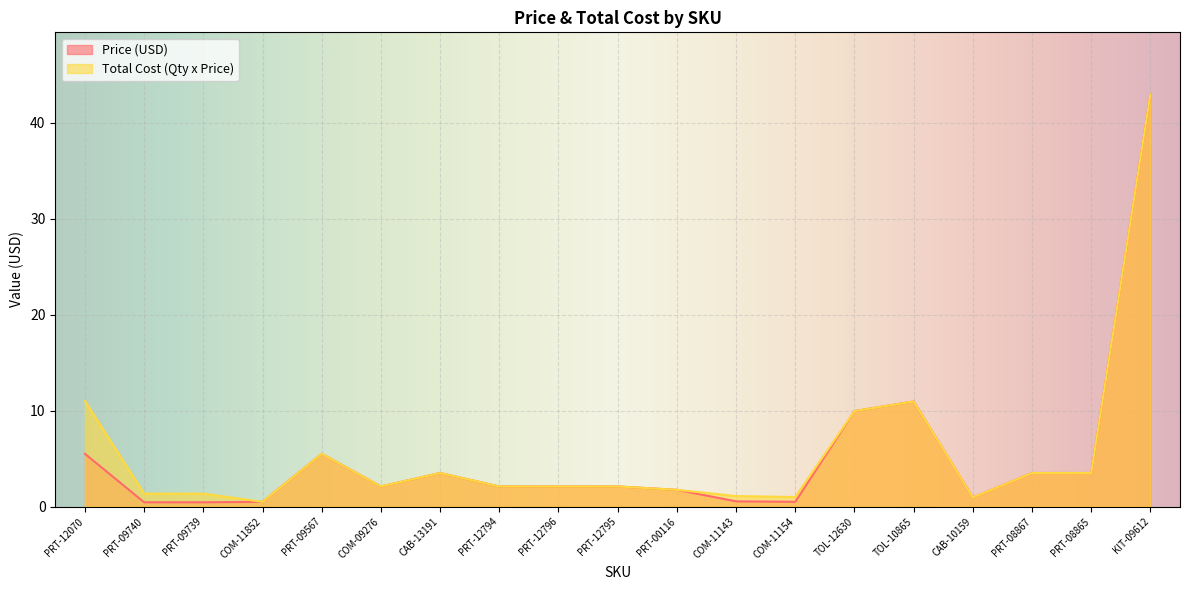

True or false: Price (USD) and Total Cost (Qty x Price) intersect in this chart.

False